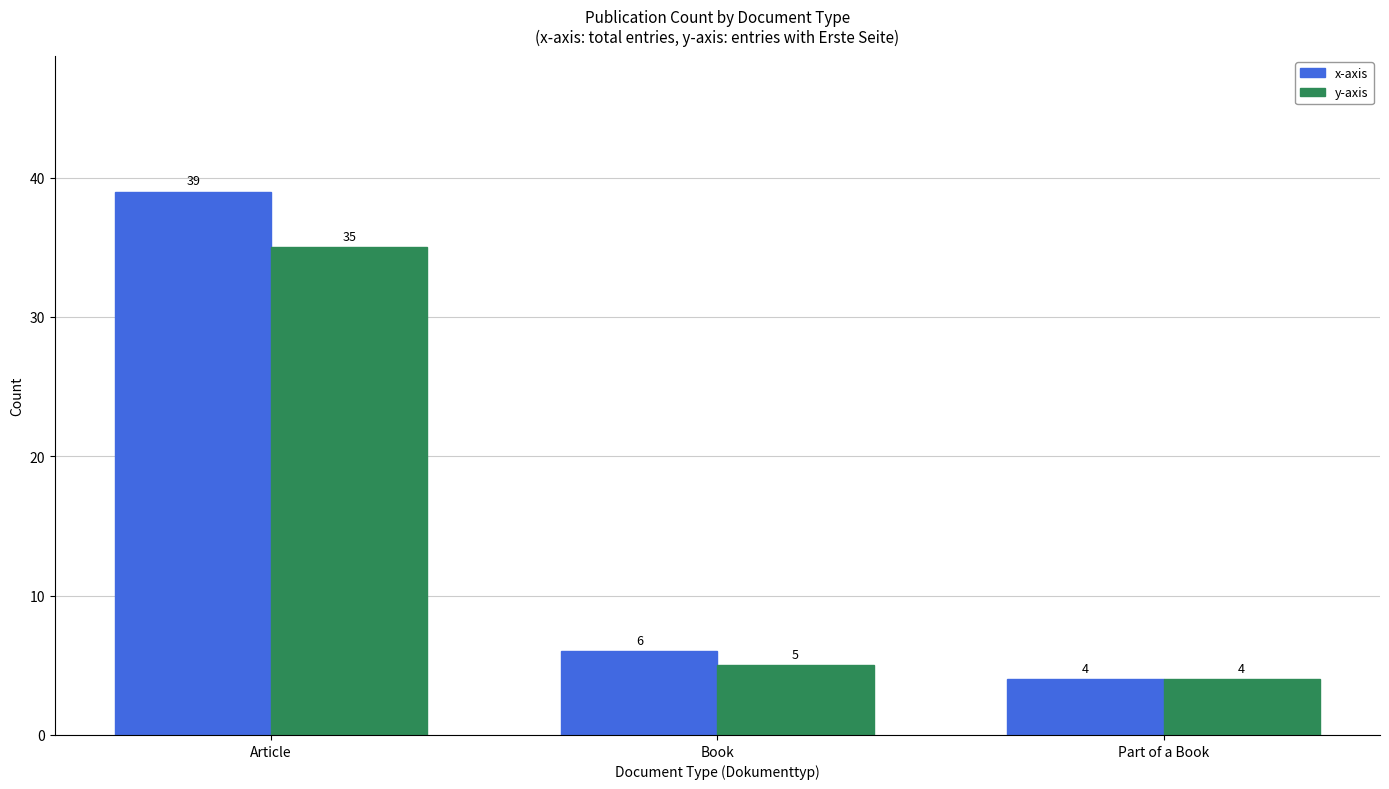

At which category does the chart reach its peak across all series?

Article